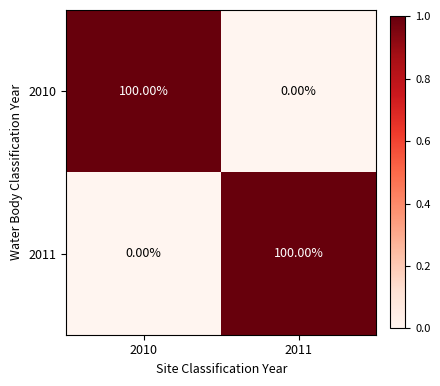

Is the value of 2011 at 2011 greater than the value of 2010 at 2011?

Yes